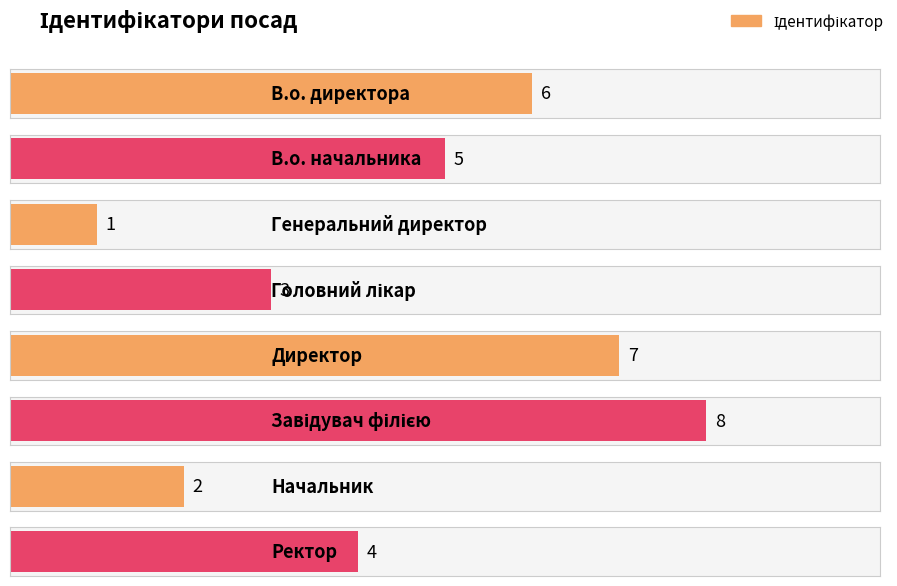

What position from the right is Директор?

4